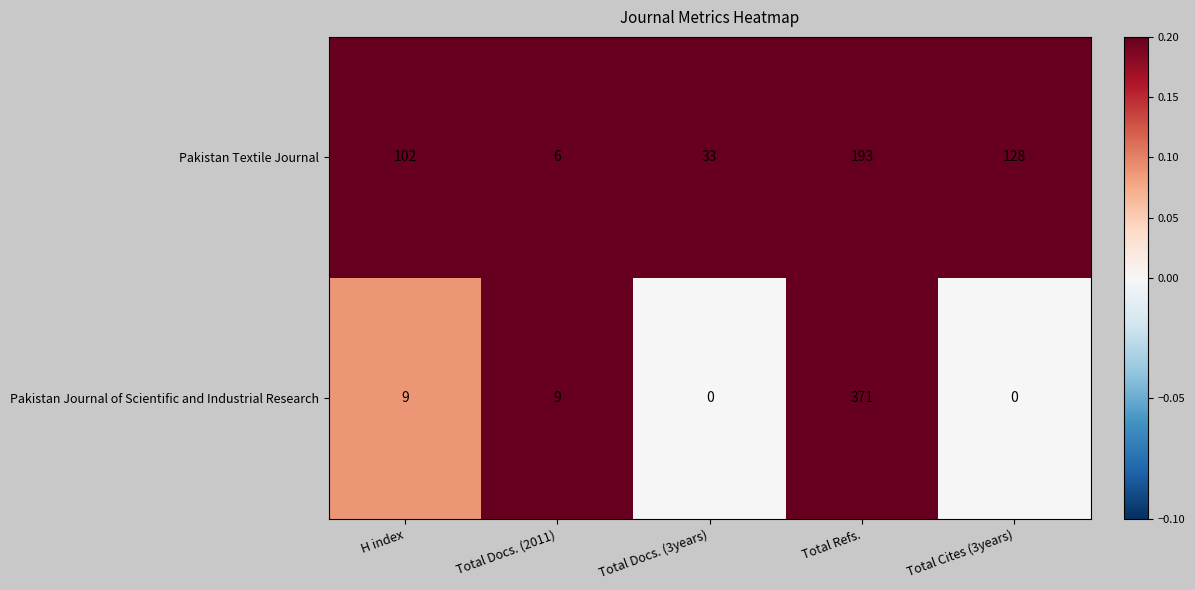

Which series has the largest total across all categories?

Pakistan Textile Journal